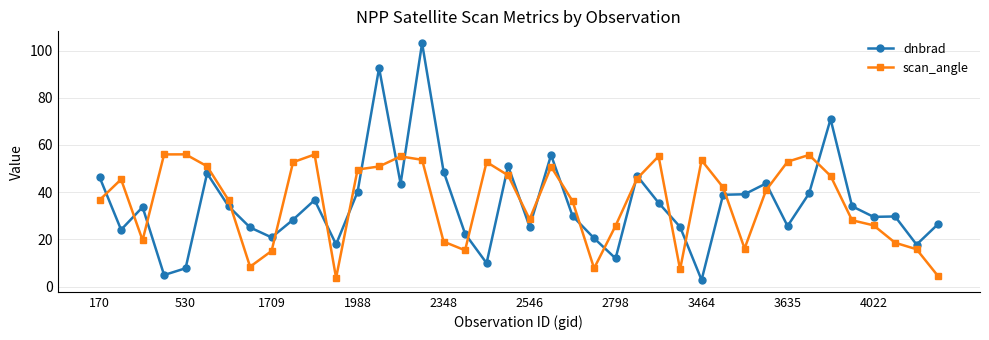

What is the difference between the second highest and second lowest values in the dnbrad series?

87.7